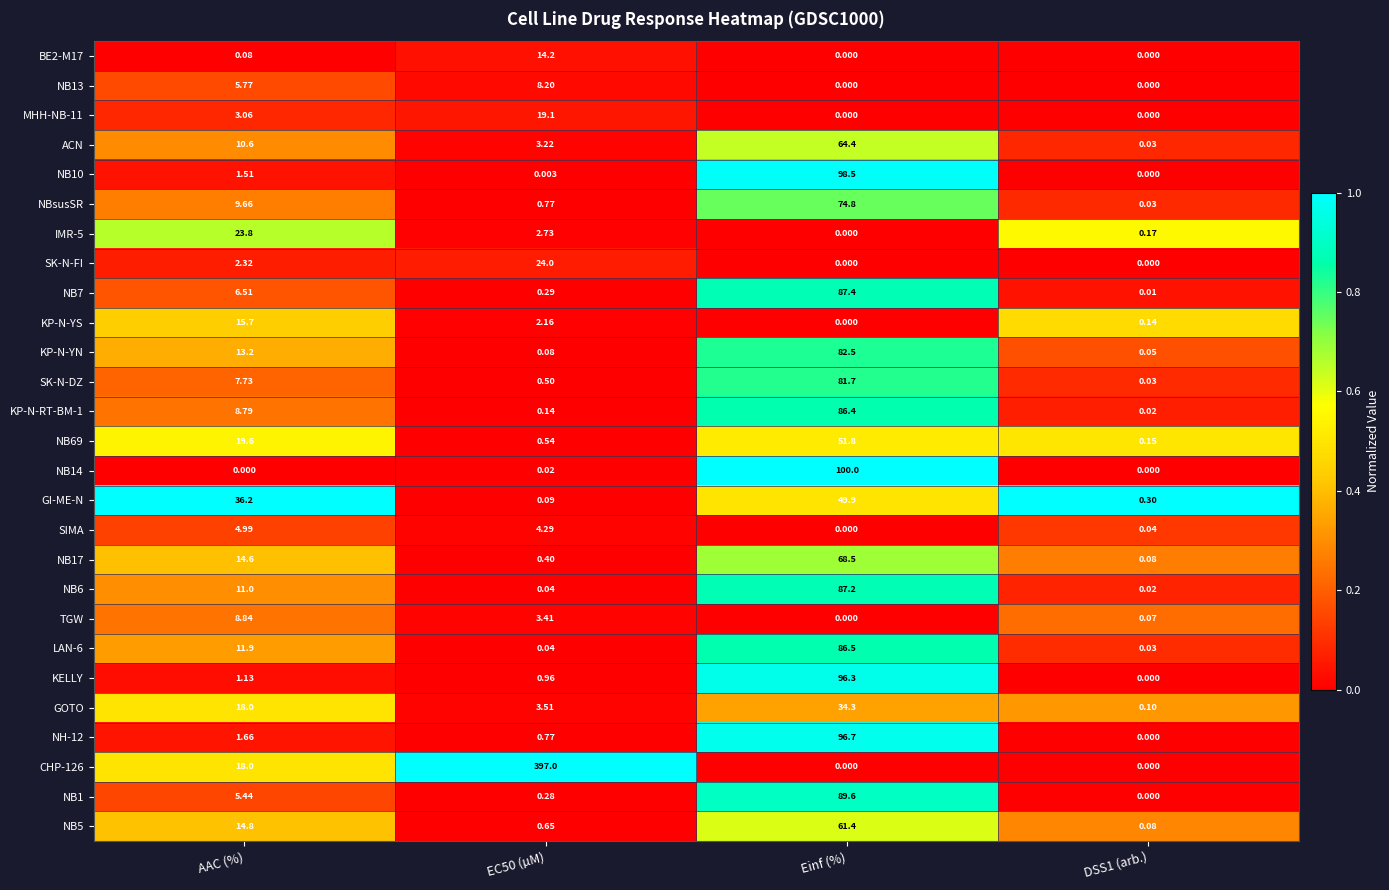

Where does the TGW series first go above 3?

AAC (%)